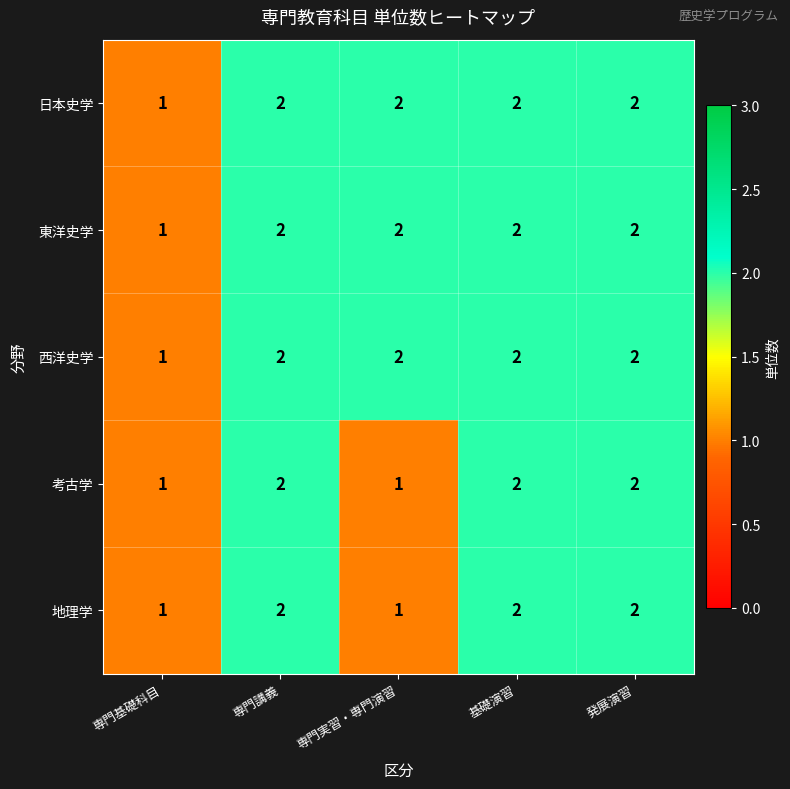

What is the total value across all series at 発展演習?

10